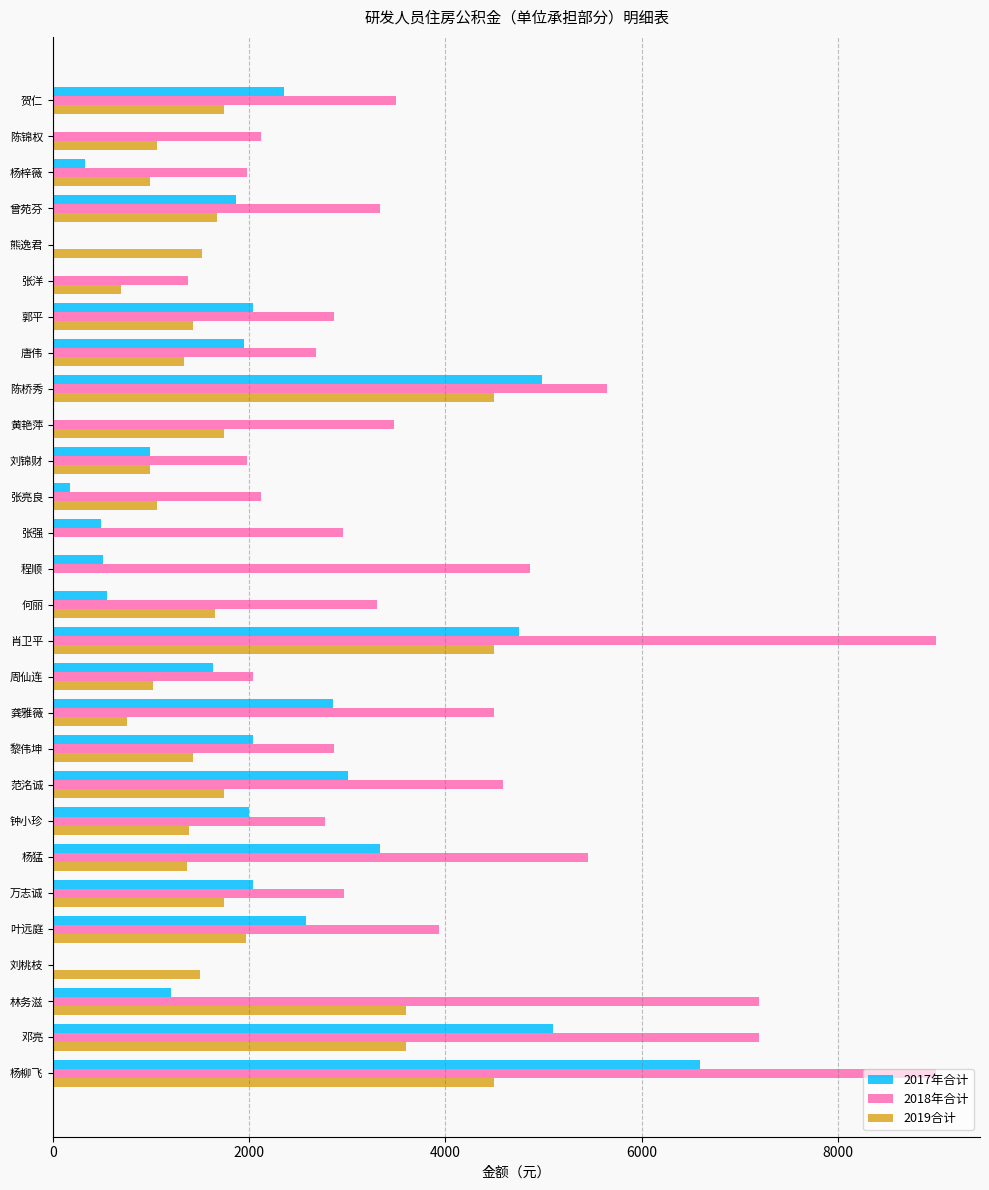

What is the greatest value displayed?

9000.0